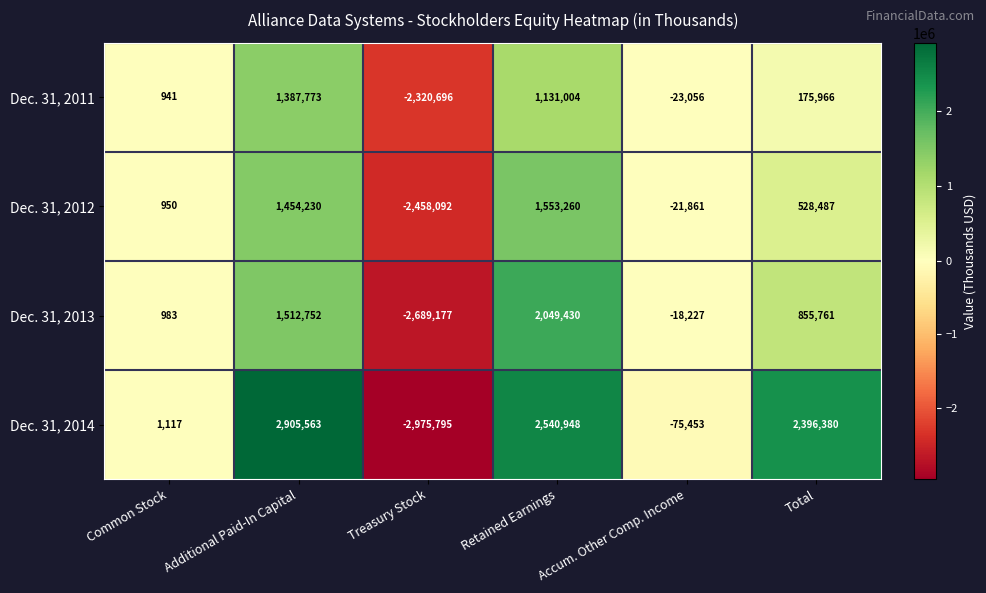

At which label is Dec. 31, 2013 closest to -319873?

Accum. Other Comp. Income